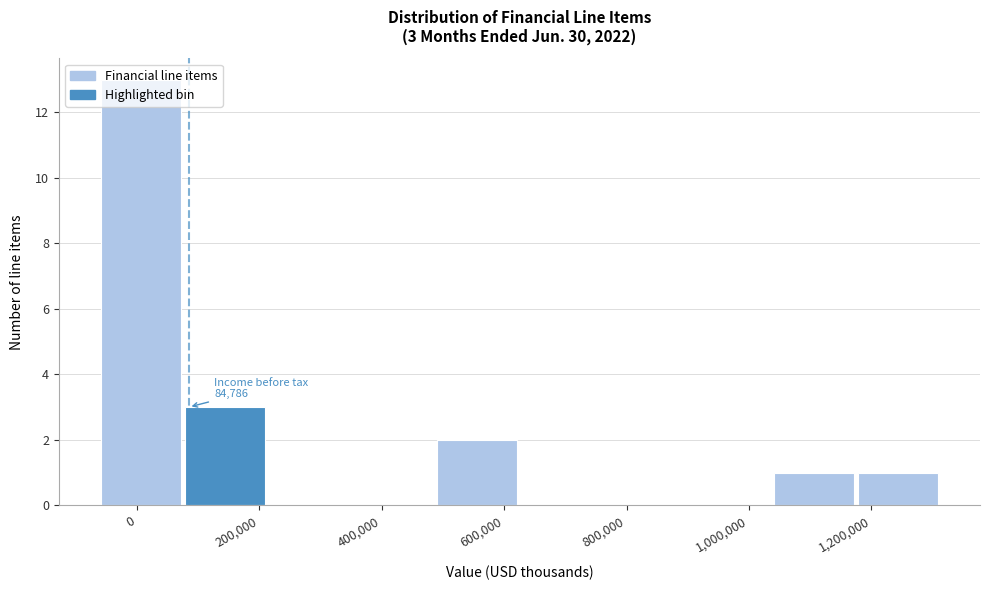

Over which range of the x-axis is the bar tallest?

-60000 to 80000